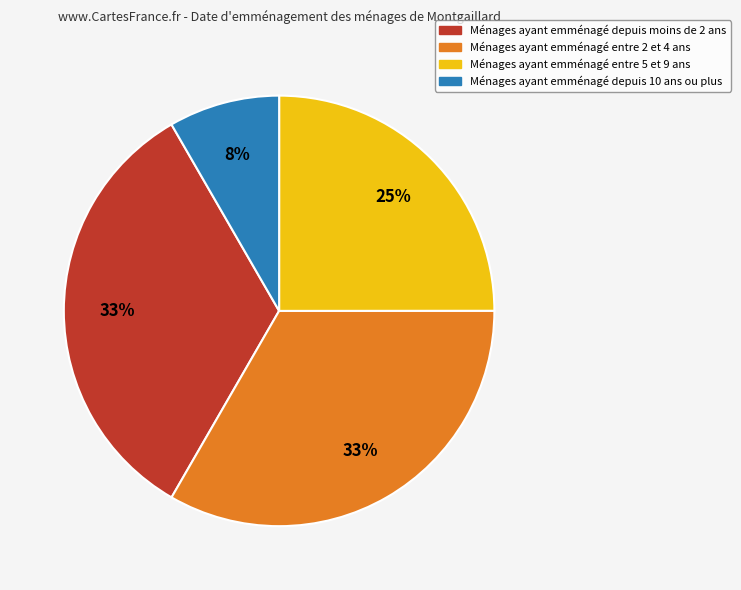

Is there a majority slice in this chart?

No